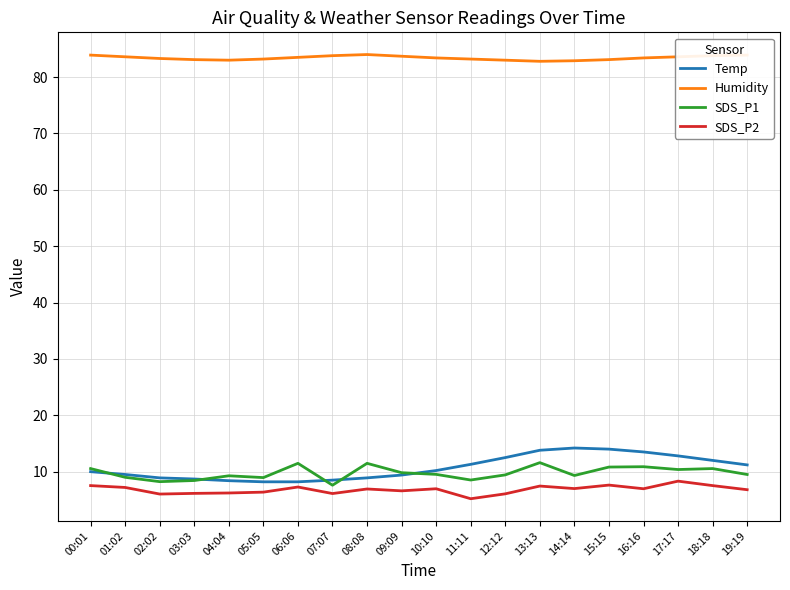

Which series has the largest range (max minus min)?

Temp